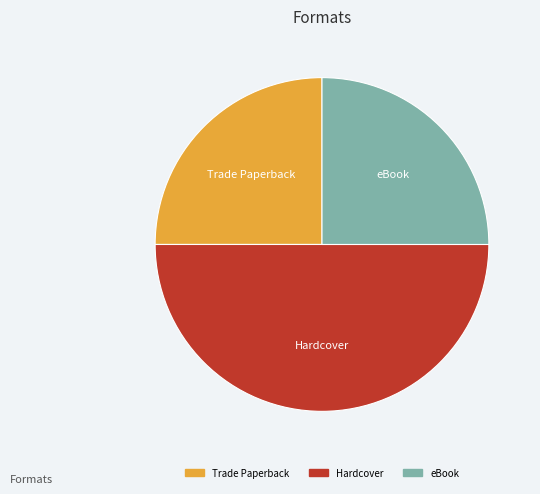

How many slices are in this pie chart?

3